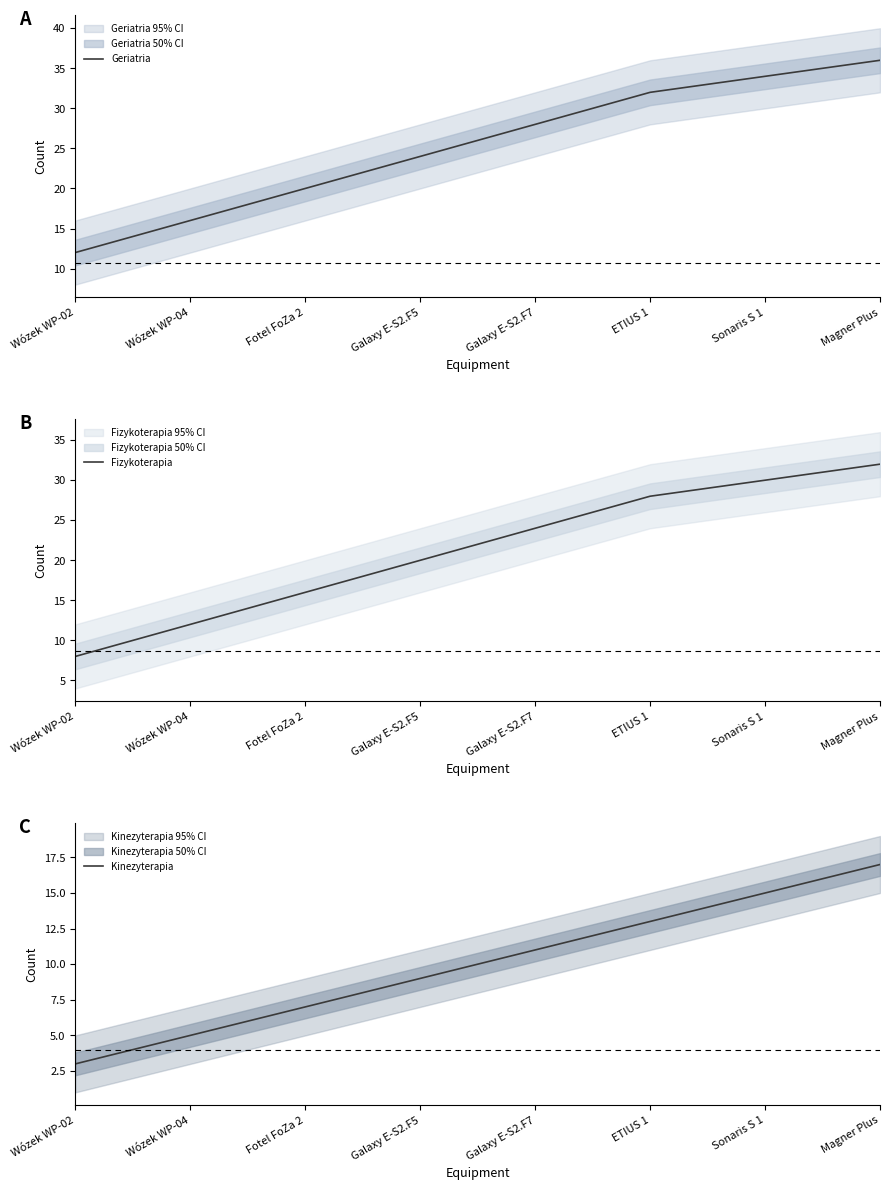

What is the highest value of the Geriatria series?

36